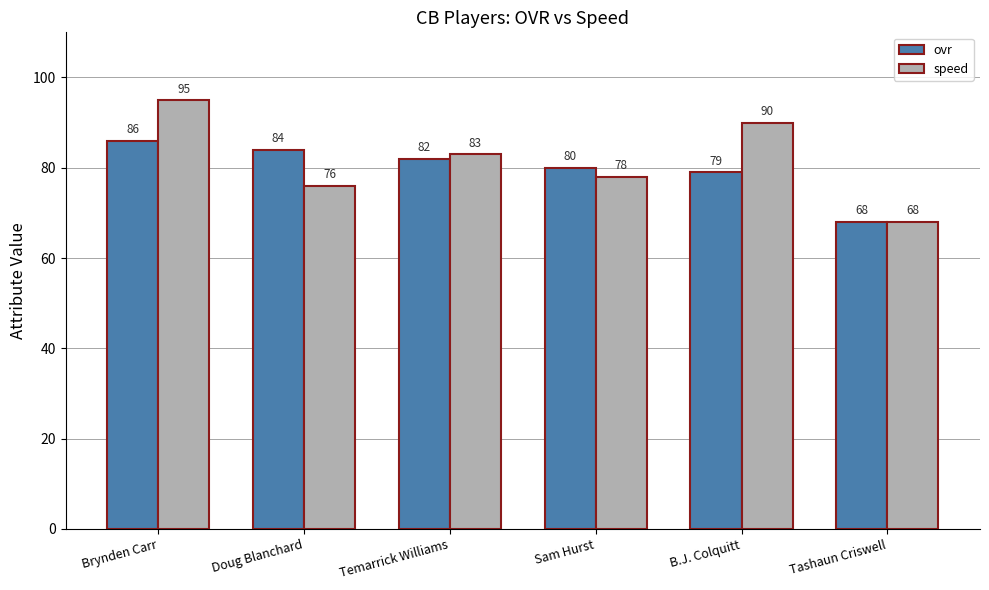

How many values in the ovr series are below 82?

3